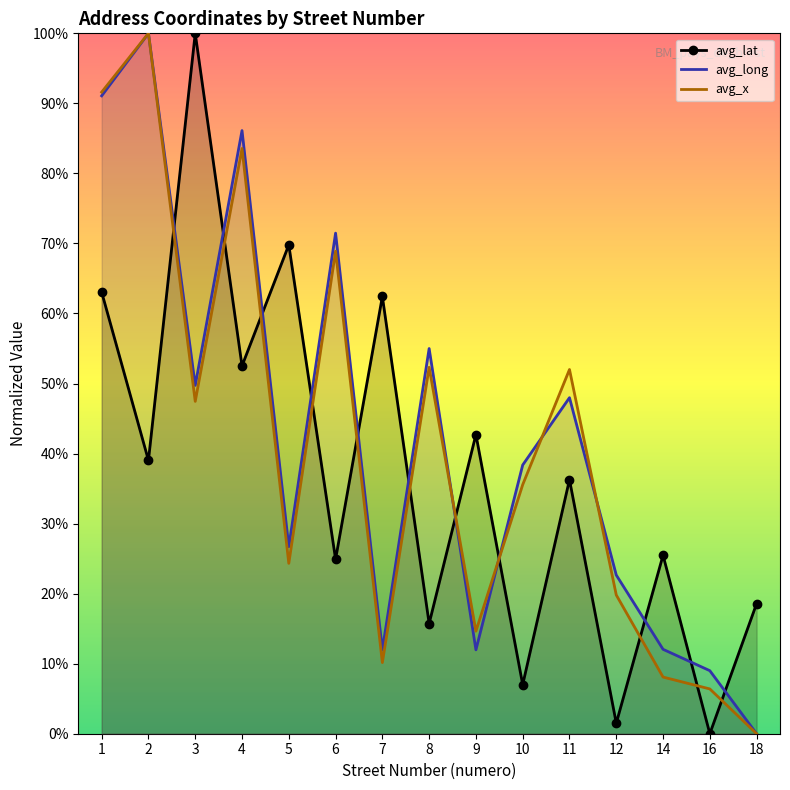

Reading left to right, extract all data points from this chart.

avg_lat: 0.6	0.4	1.0	0.5	0.7	0.2	0.6	0.2	0.4	0.1	0.4	0.0	0.3	0.0	0.2
avg_long: 0.9	1.0	0.5	0.9	0.3	0.7	0.1	0.5	0.1	0.4	0.5	0.2	0.1	0.1	0.0
avg_x: 0.9	1.0	0.5	0.8	0.2	0.7	0.1	0.5	0.1	0.4	0.5	0.2	0.1	0.1	0.0